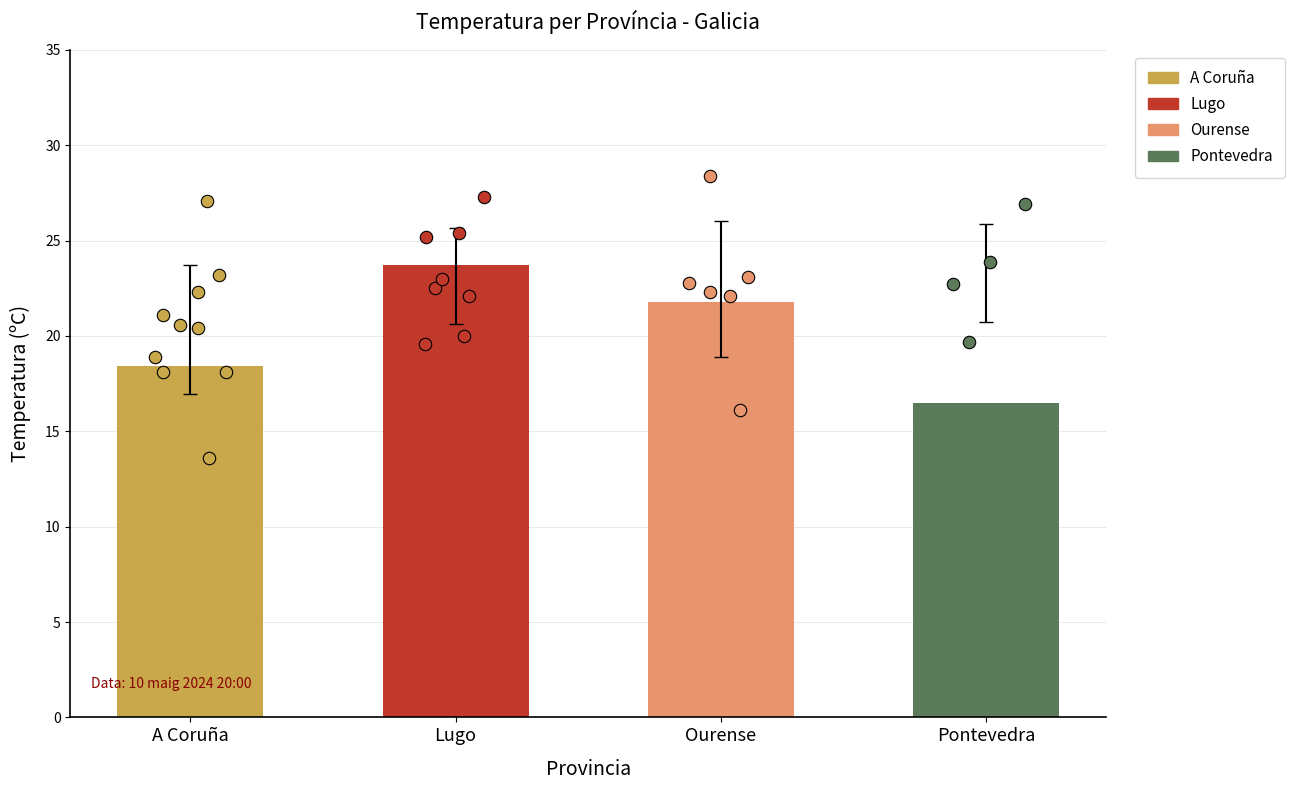

What is the change in value from Lugo to Pontevedra?

-7.2